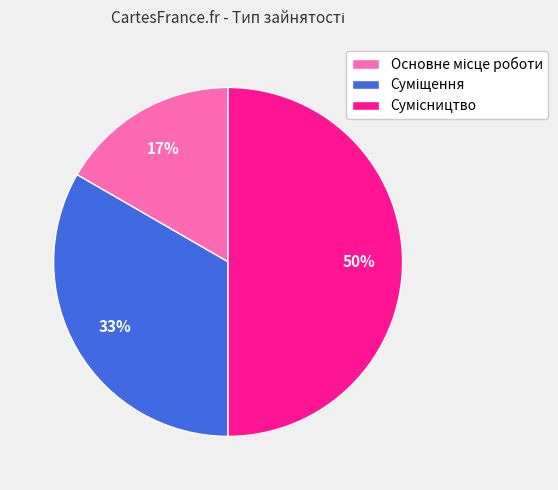

To the nearest percent, what is the difference between the largest and smallest slice percentages?

33%